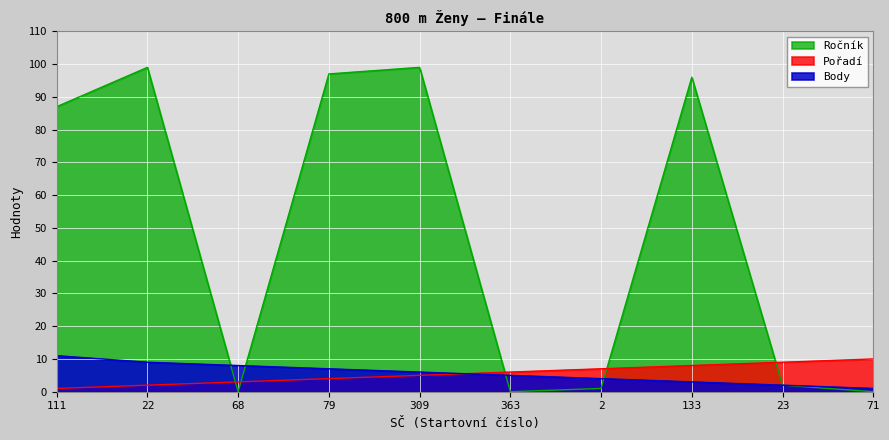

What are all the series names shown in the legend?

Ročník, Pořadí, Body